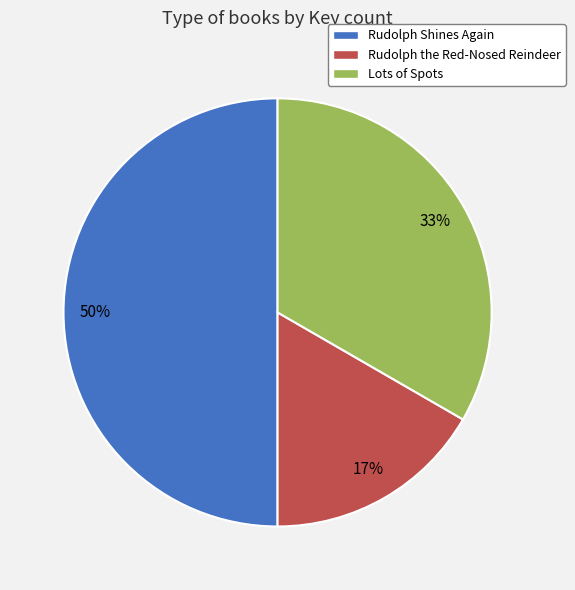

Which has a higher value, Lots of Spots or Rudolph Shines Again?

Rudolph Shines Again